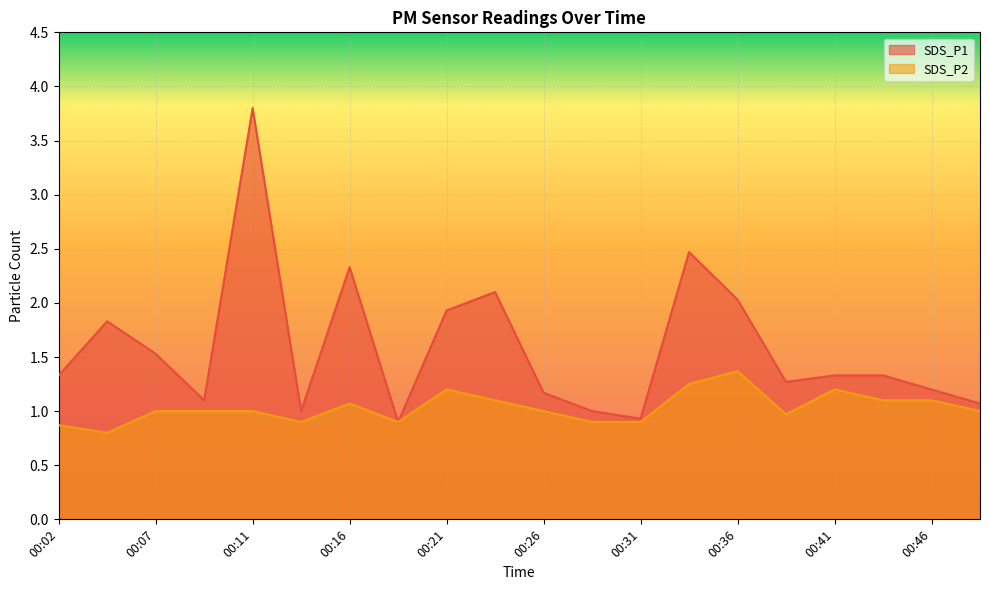

What is the difference between the highest and lowest values at 00:24?

1.0